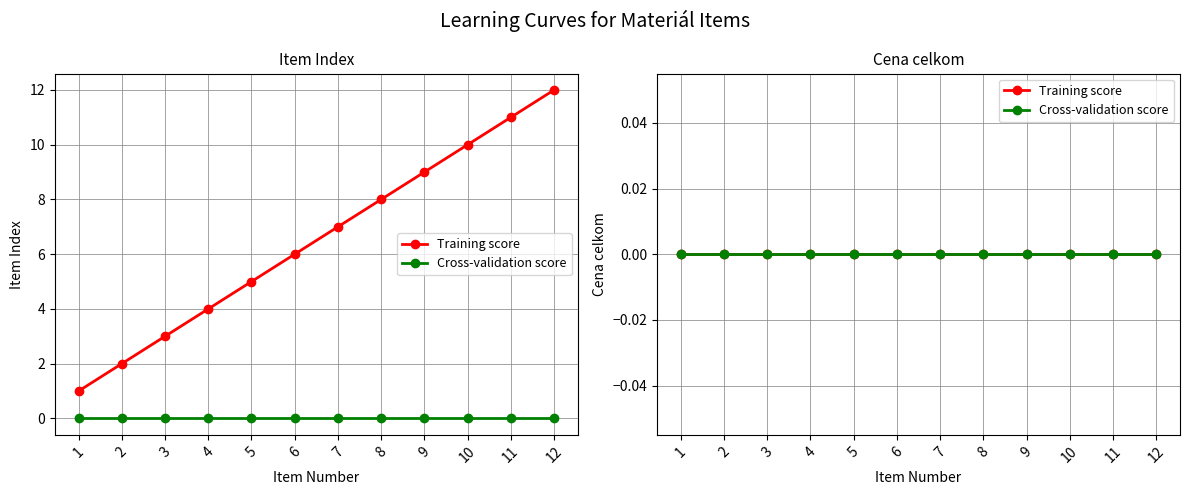

How many data points are less than 7?

6